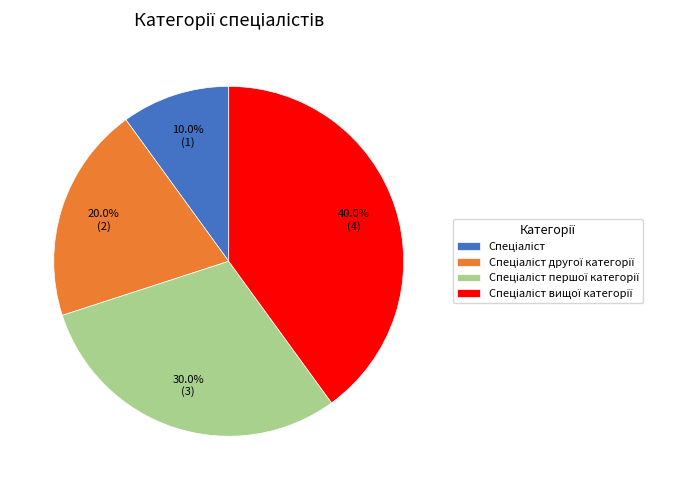

How many slices are in this pie chart?

4